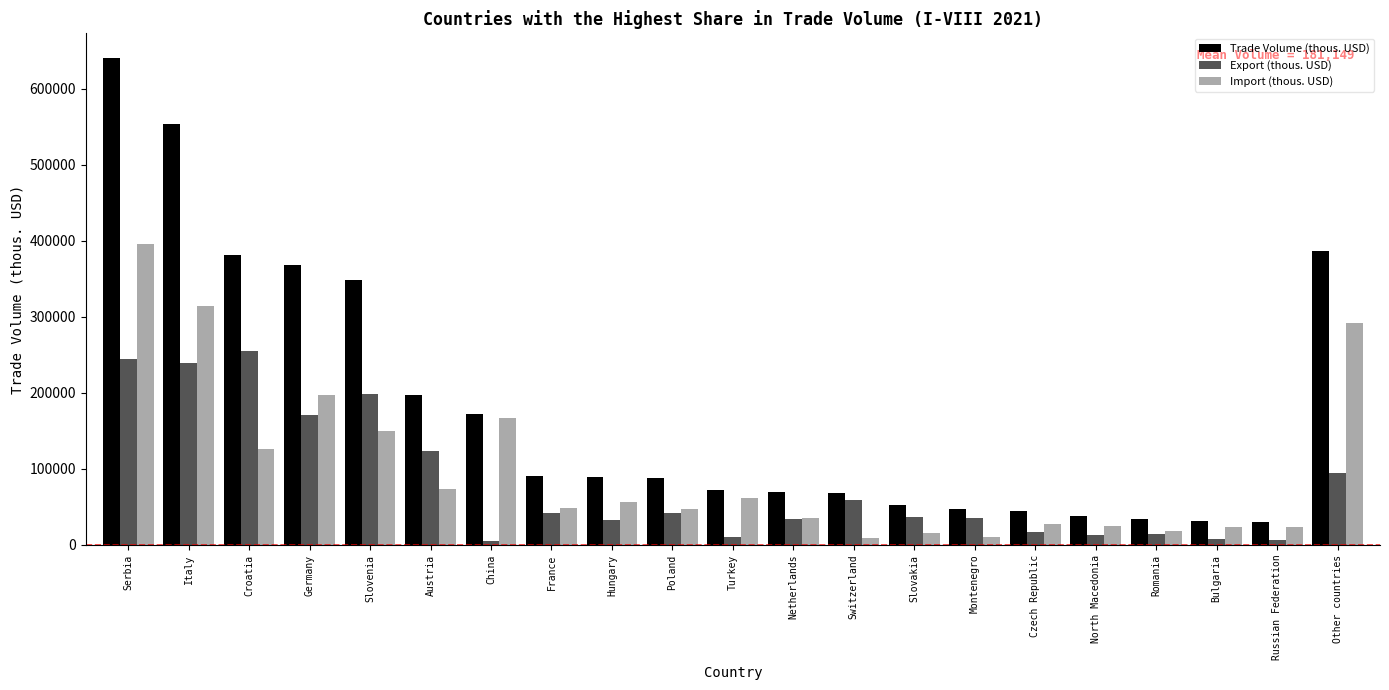

Is the value of Import (thous. USD) at Croatia greater than the value of Export (thous. USD) at North Macedonia?

Yes